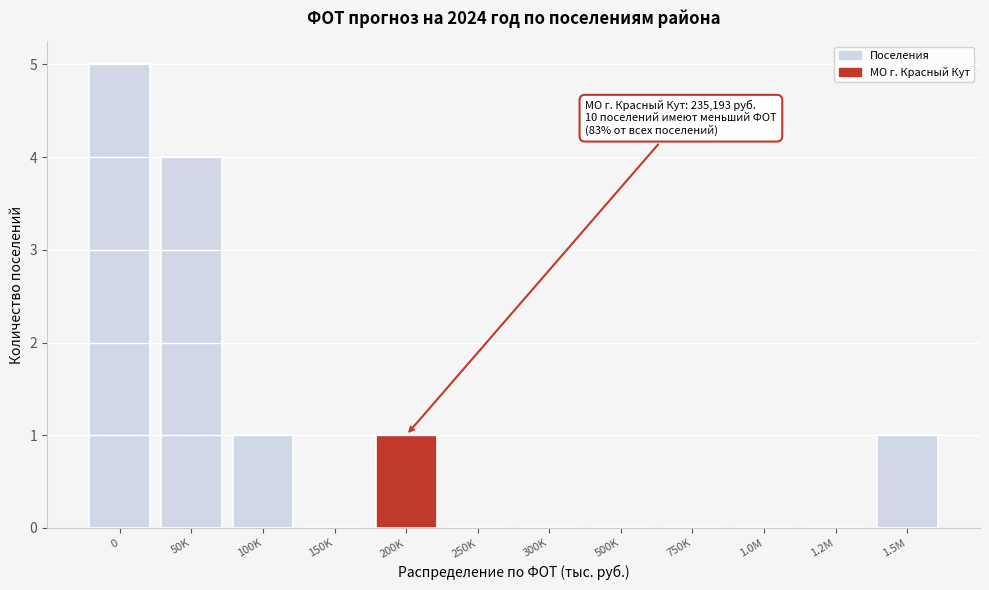

Reading right to left, extract all data points from this chart.

1.5M=1	1.2M=0	1.0M=0	750K=0	500K=0	300K=0	250K=0	200K=1	150K=0	100K=1	50K=4	0=5